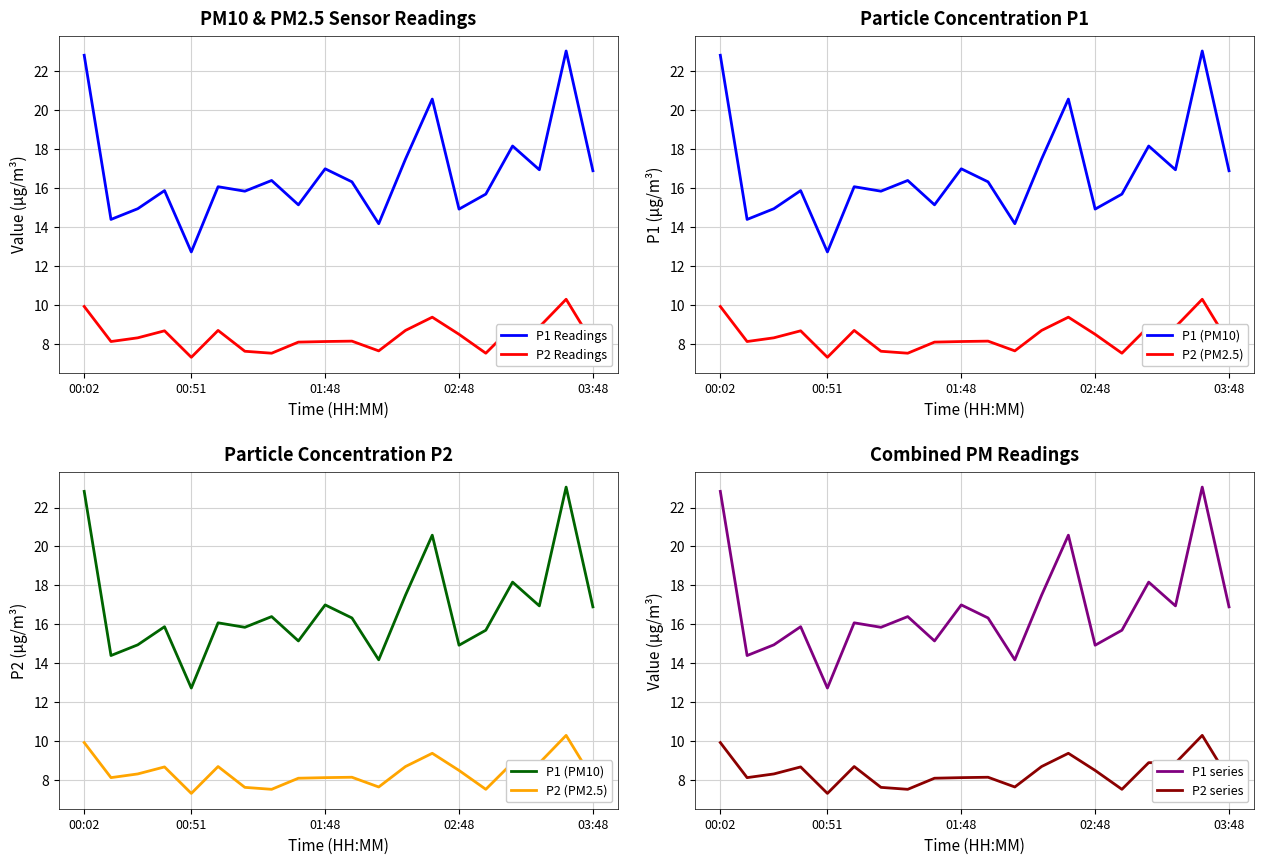

The value of P2 series at 00:51 is 7.3. True or false?

True